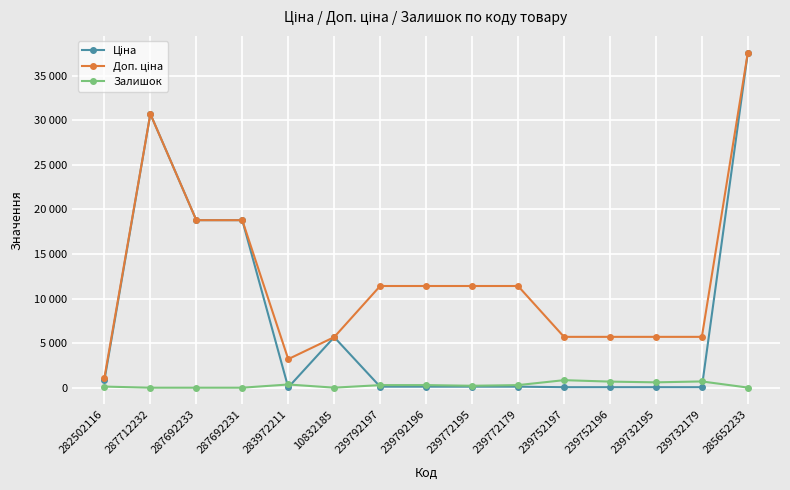

Is it true that Залишок equals 387.2 at 239772195?

False